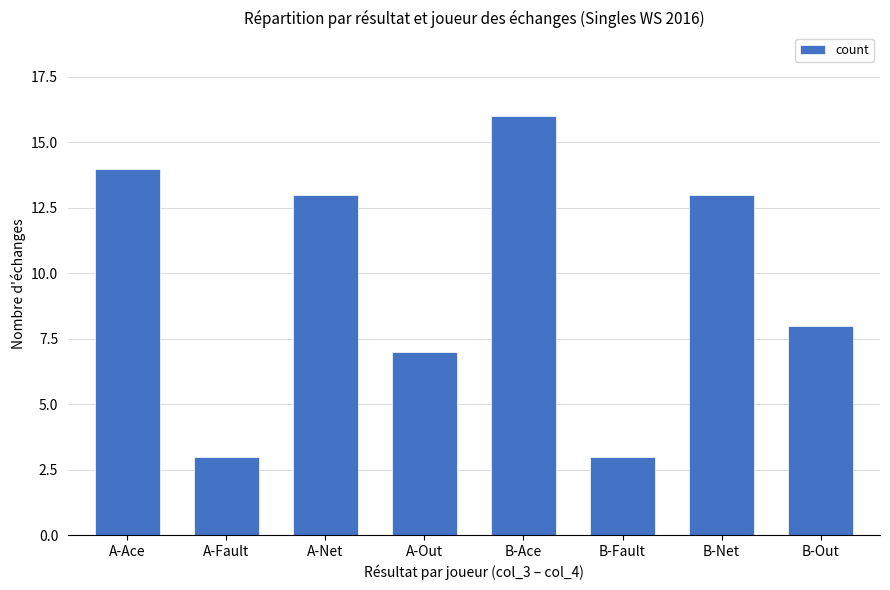

Reading left to right, extract all data points from this chart.

14	3	13	7	16	3	13	8